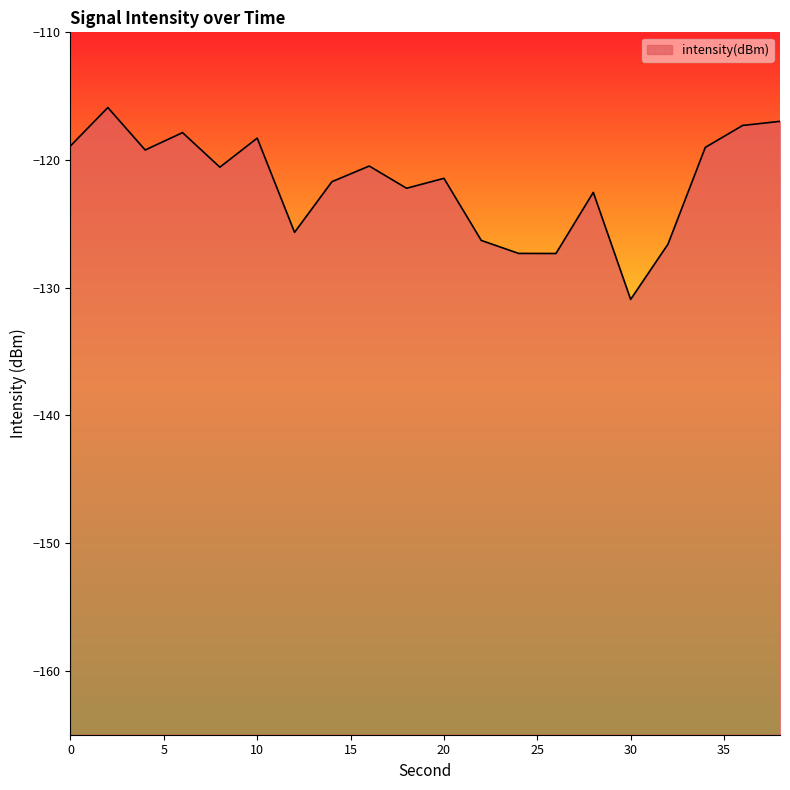

Does the chart have visible grid lines?

No